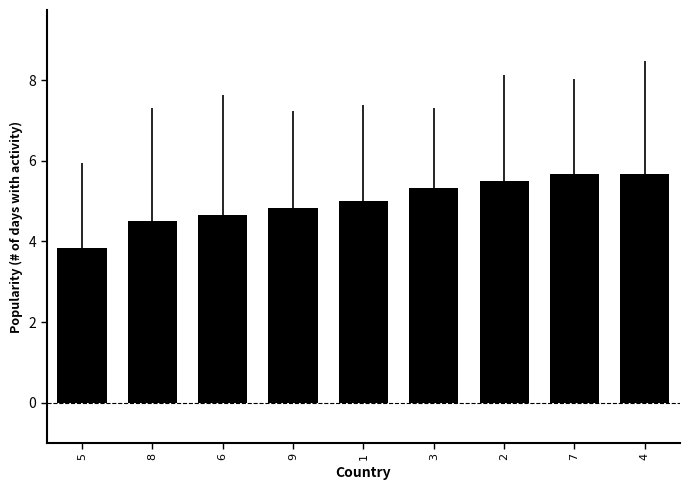

Which label corresponds to the smallest value in the chart?

5